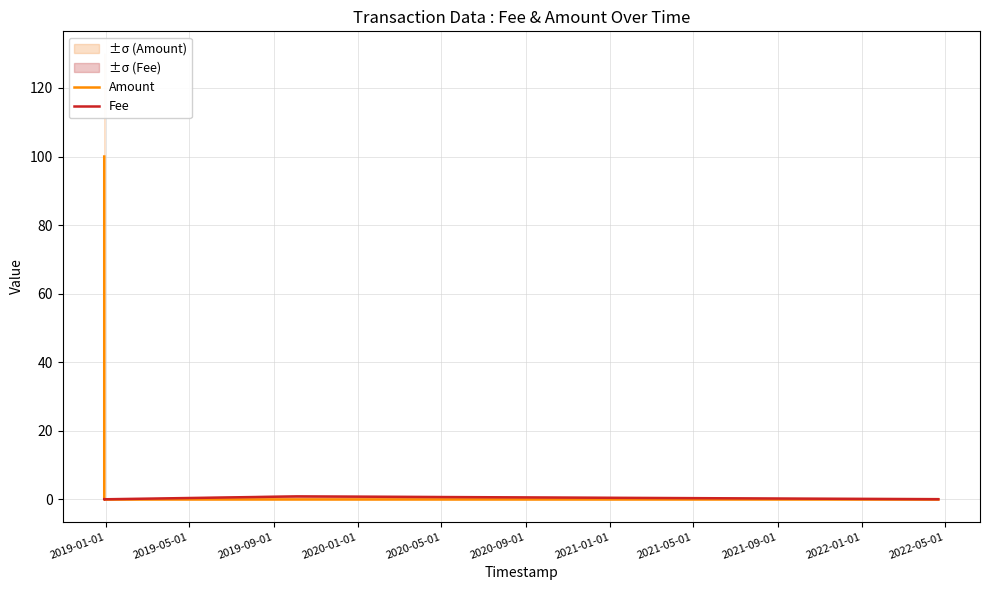

List the series in order of their peak value, lowest first.

Fee, Amount